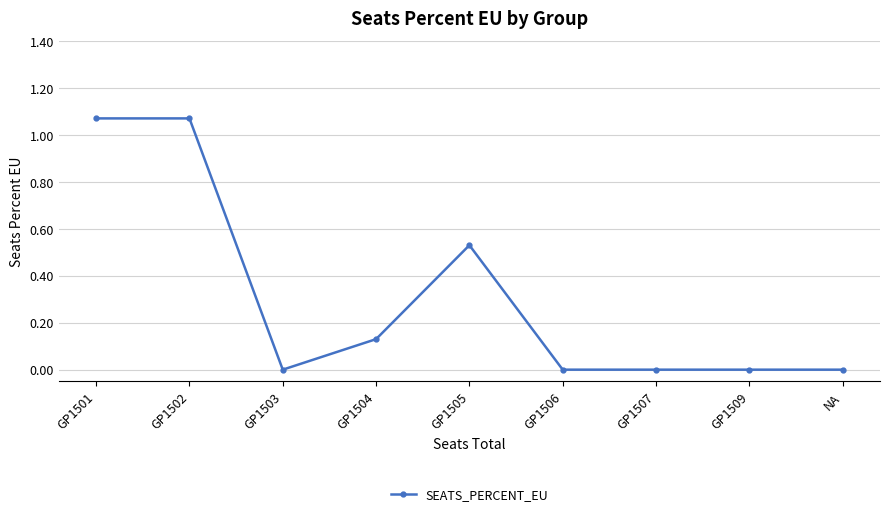

The chart shows a value of 0.0 at GP1509. True or false?

True